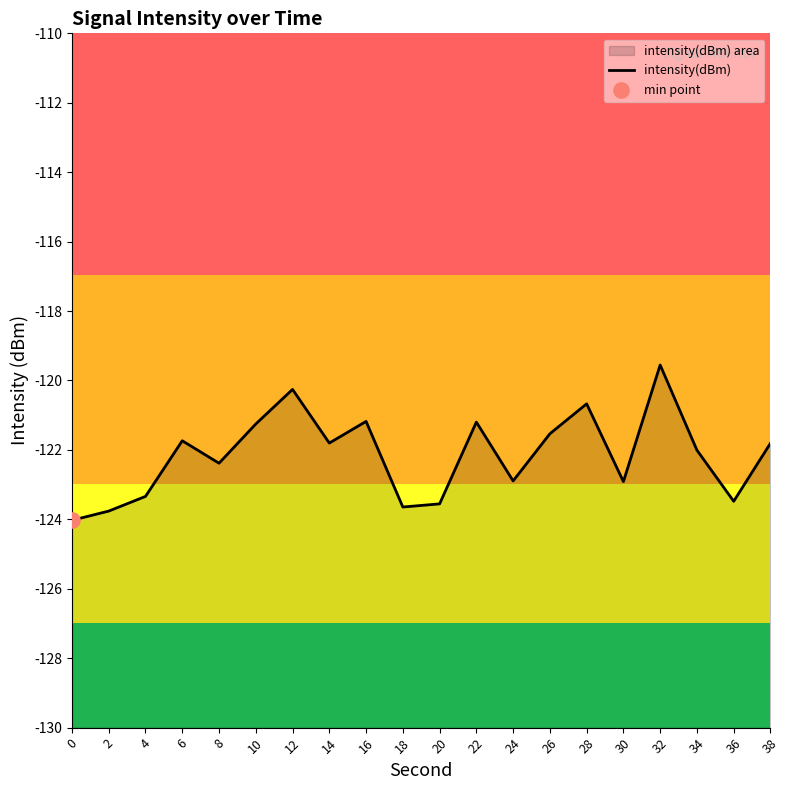

What is the change in value from 0 to 34?

+2.0